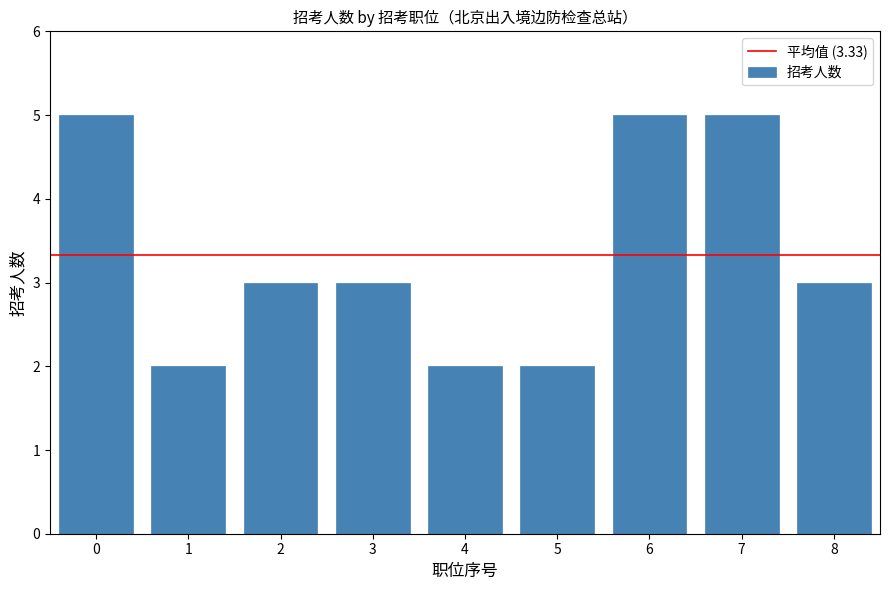

The value at 3 is 3. True or false?

True